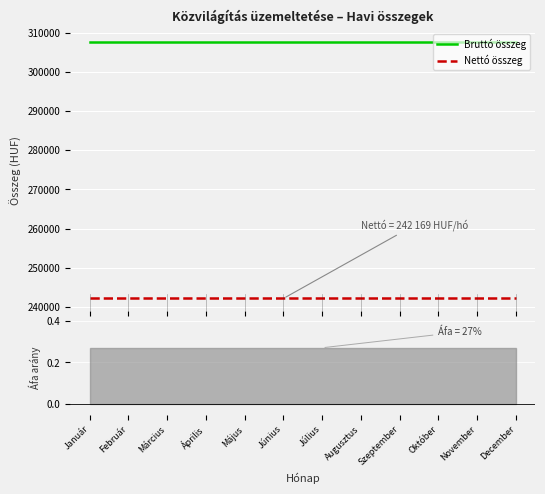

Reading left to right, list all the values displayed in this chart.

Bruttó összeg: 307554.6	307554.6	307554.6	307554.6	307554.6	307554.6	307554.6	307554.6	307554.6	307554.6	307554.6	307554.6
Nettó összeg: 242169.0	242169.0	242169.0	242169.0	242169.0	242169.0	242169.0	242169.0	242169.0	242169.0	242169.0	242169.0